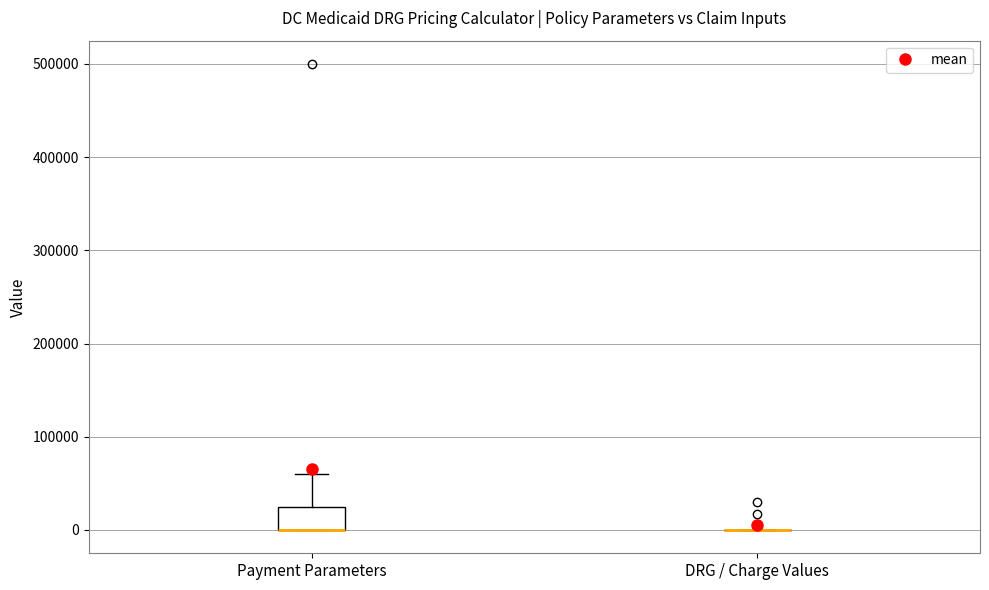

Which box is the tallest, from its lower edge to its upper edge?

Payment Parameters